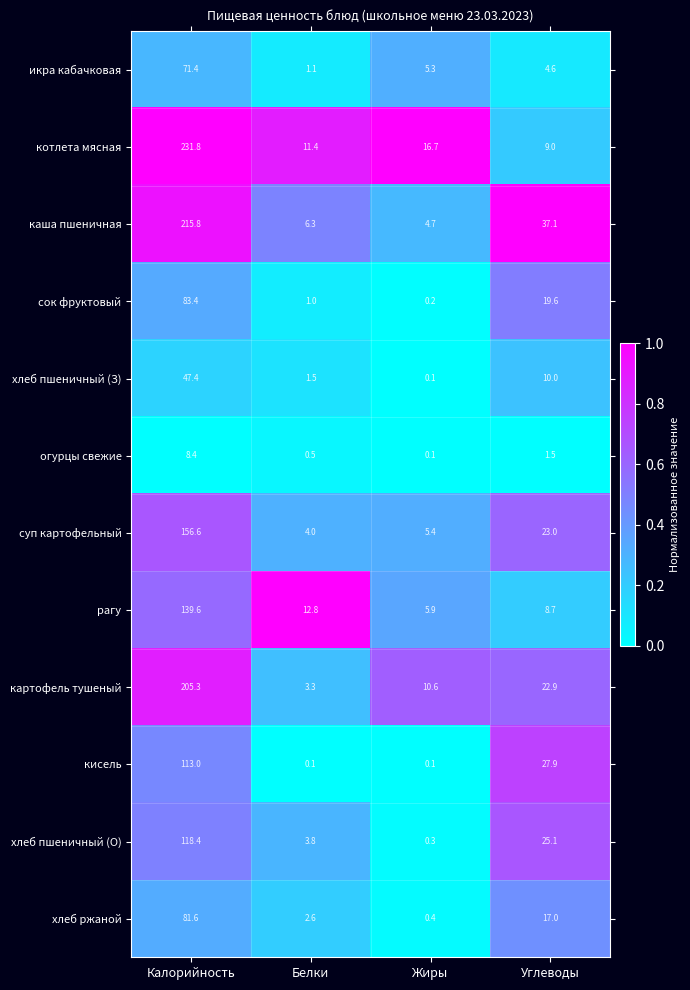

Is it true that сок фруктовый equals 19.6 at Углеводы?

True